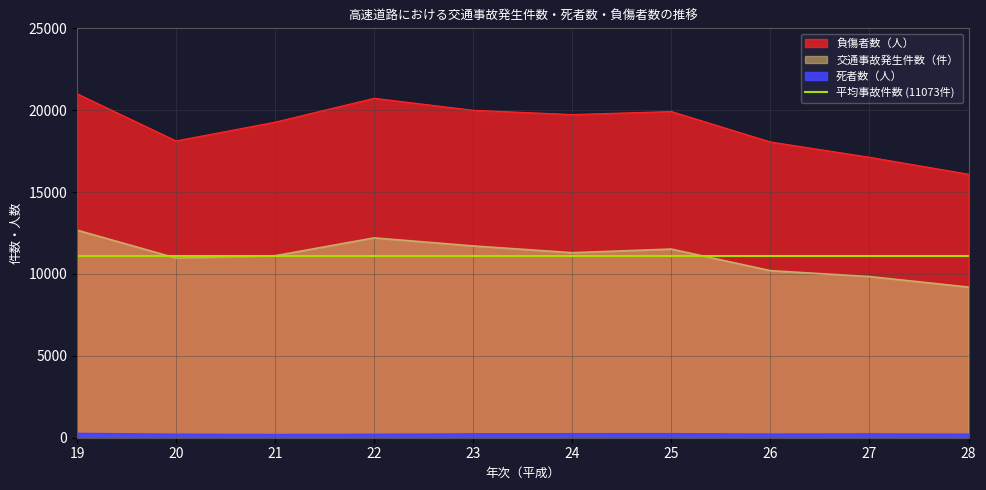

Rank the series by their average value, from lowest to highest.

死者数（人）, 交通事故発生件数（件）, 負傷者数（人）